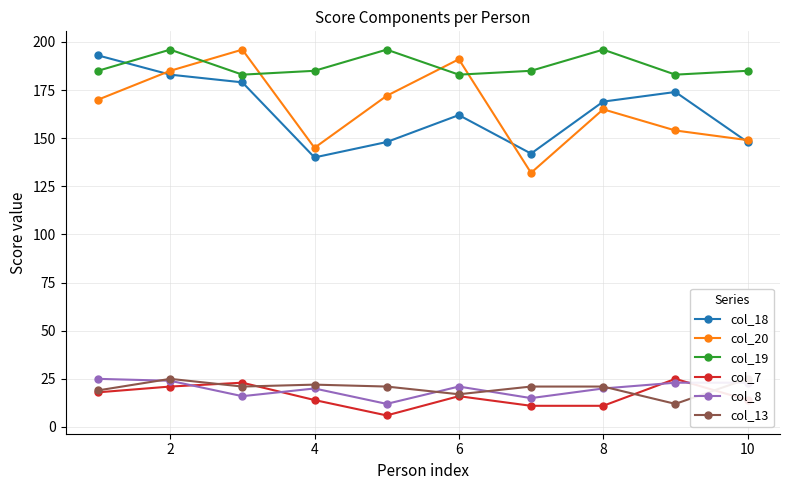

True or false: col_8 and col_19 cross at least once.

False